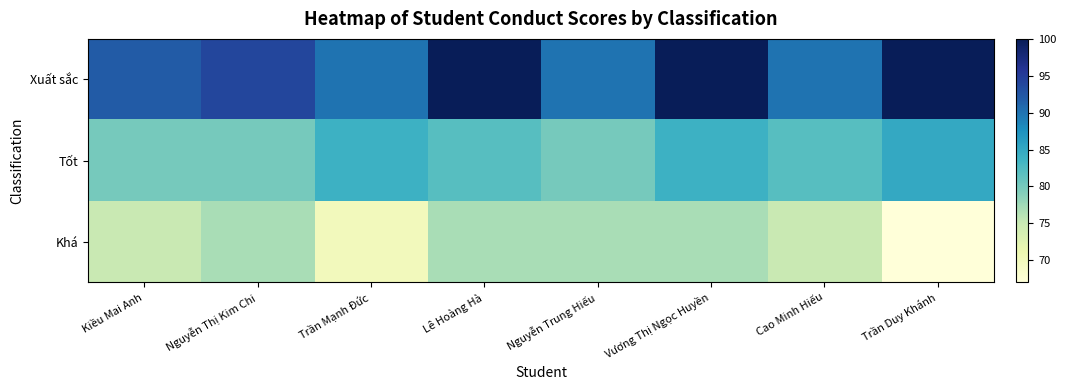

Reading left to right, extract all data points from this chart.

Xuất sắc: Kiều Mai Anh=92	Nguyễn Thị Kim Chi=94	Trần Mạnh Đức=90	Lê Hoàng Hà=100	Nguyễn Trung Hiếu=90	Vương Thị Ngọc Huyền=100	Cao Minh Hiếu=90	Trần Duy Khánh=100
Tốt: Kiều Mai Anh=80	Nguyễn Thị Kim Chi=80	Trần Mạnh Đức=84	Lê Hoàng Hà=82	Nguyễn Trung Hiếu=80	Vương Thị Ngọc Huyền=84	Cao Minh Hiếu=82	Trần Duy Khánh=85
Khá: Kiều Mai Anh=75	Nguyễn Thị Kim Chi=77	Trần Mạnh Đức=70	Lê Hoàng Hà=77	Nguyễn Trung Hiếu=77	Vương Thị Ngọc Huyền=77	Cao Minh Hiếu=75	Trần Duy Khánh=67